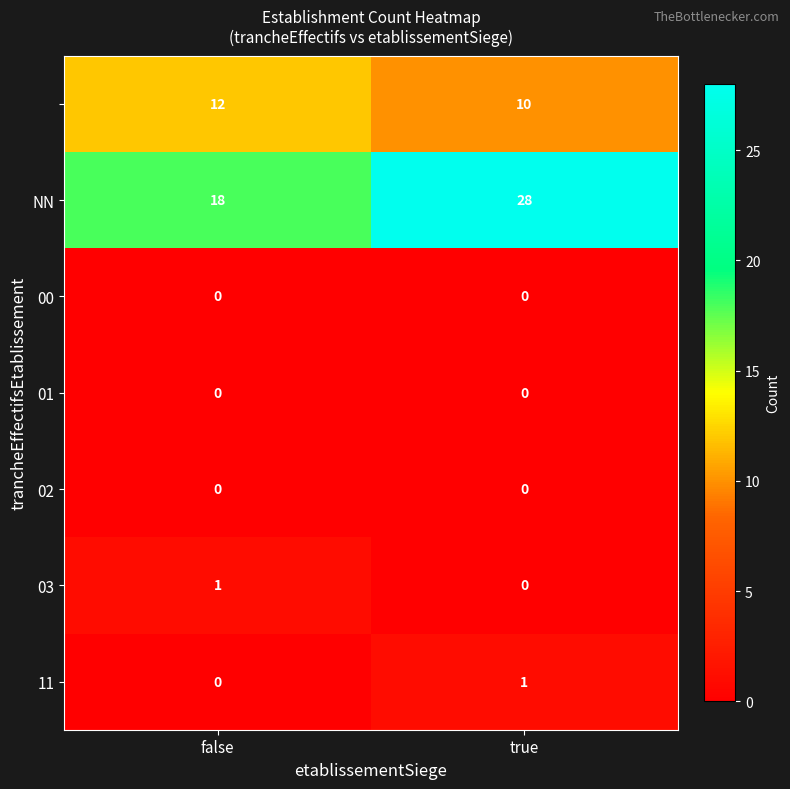

At which category is the sum across all series the highest?

true